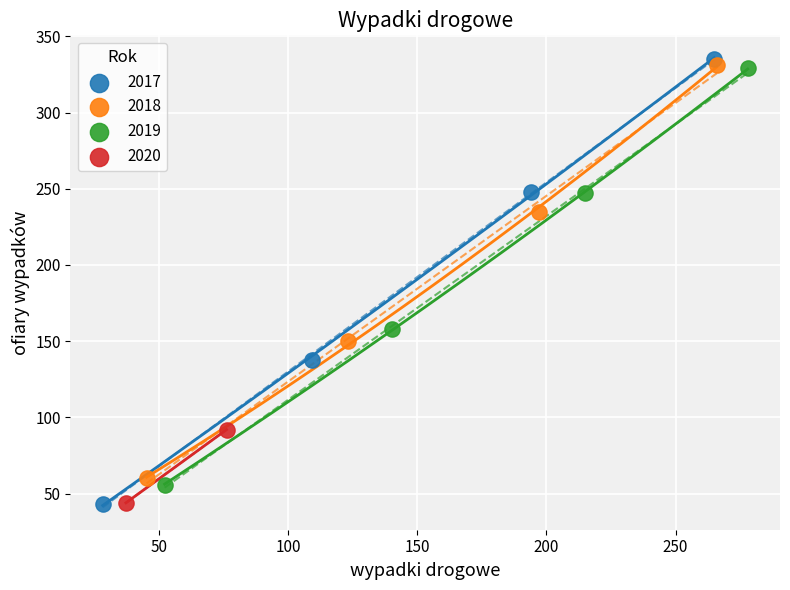

Which series contains the highest Y value?

2017